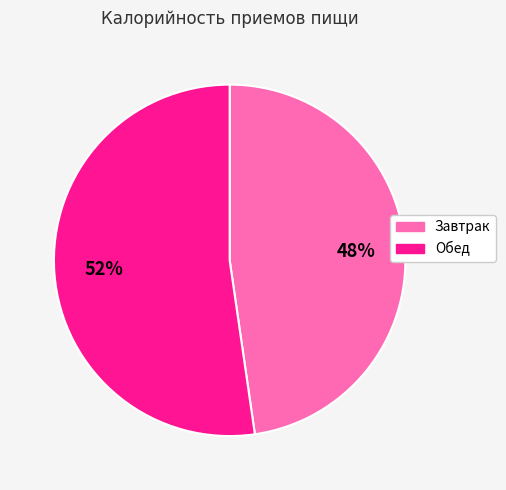

Count the number of slices in the pie.

2